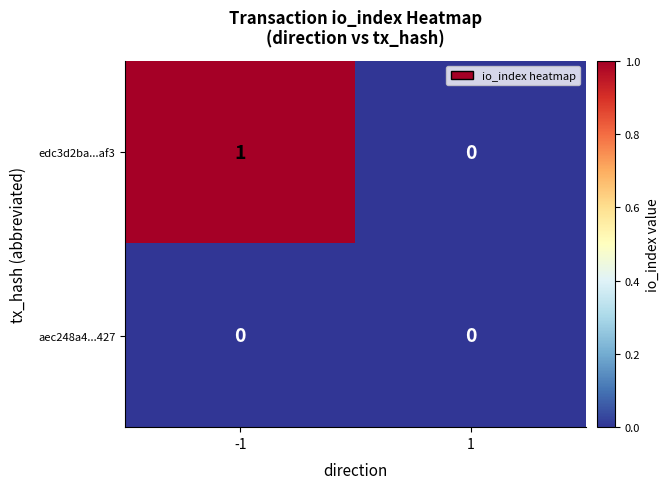

Reading left to right, what are all the values shown in this chart?

edc3d2ba...af3: -1=1	1=0
aec248a4...427: -1=0	1=0